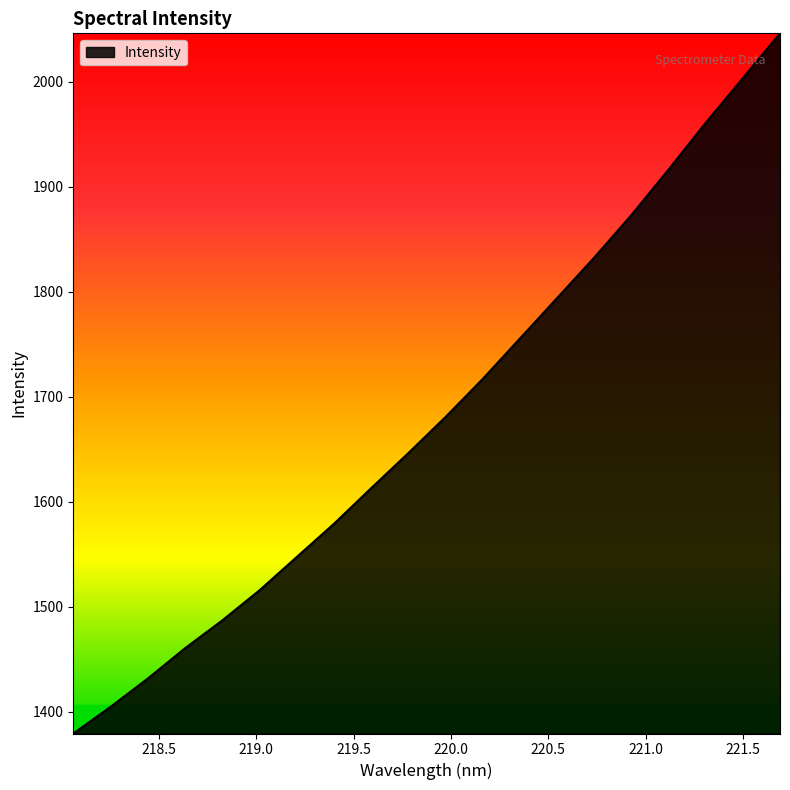

What is the minimum value shown in the chart?

1379.4